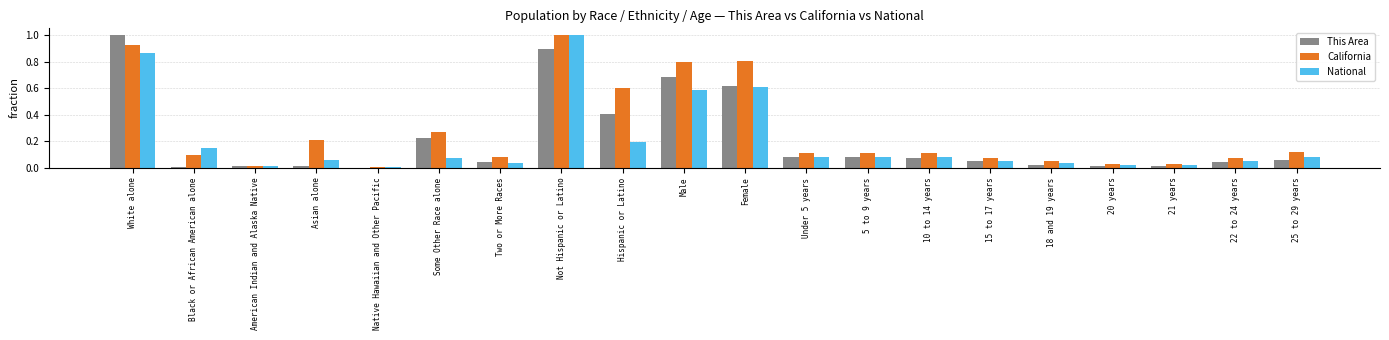

What is the sum of all National values?

4.1